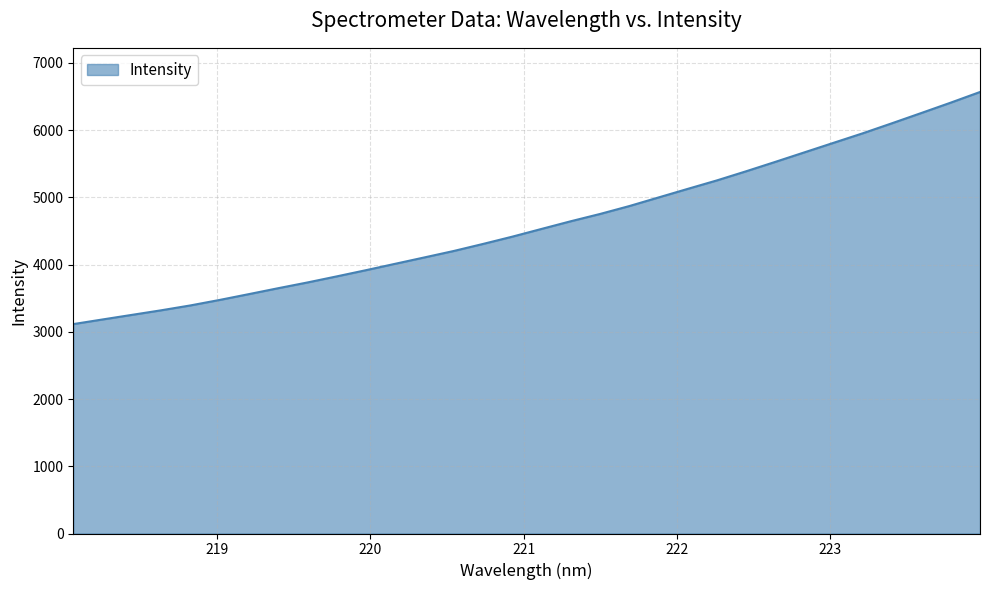

What is the smallest value displayed?

3114.5